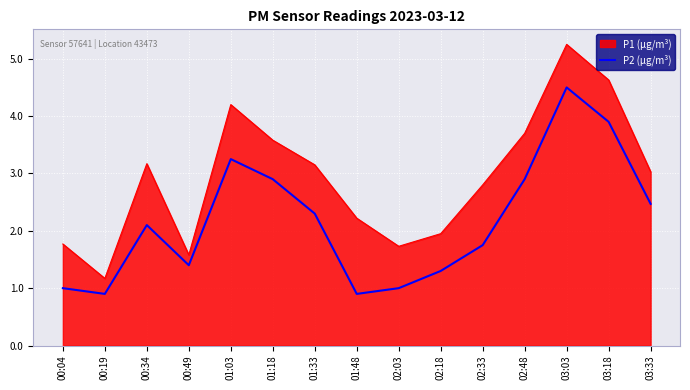

What is the maximum value for P2 (µg/m³)?

4.5